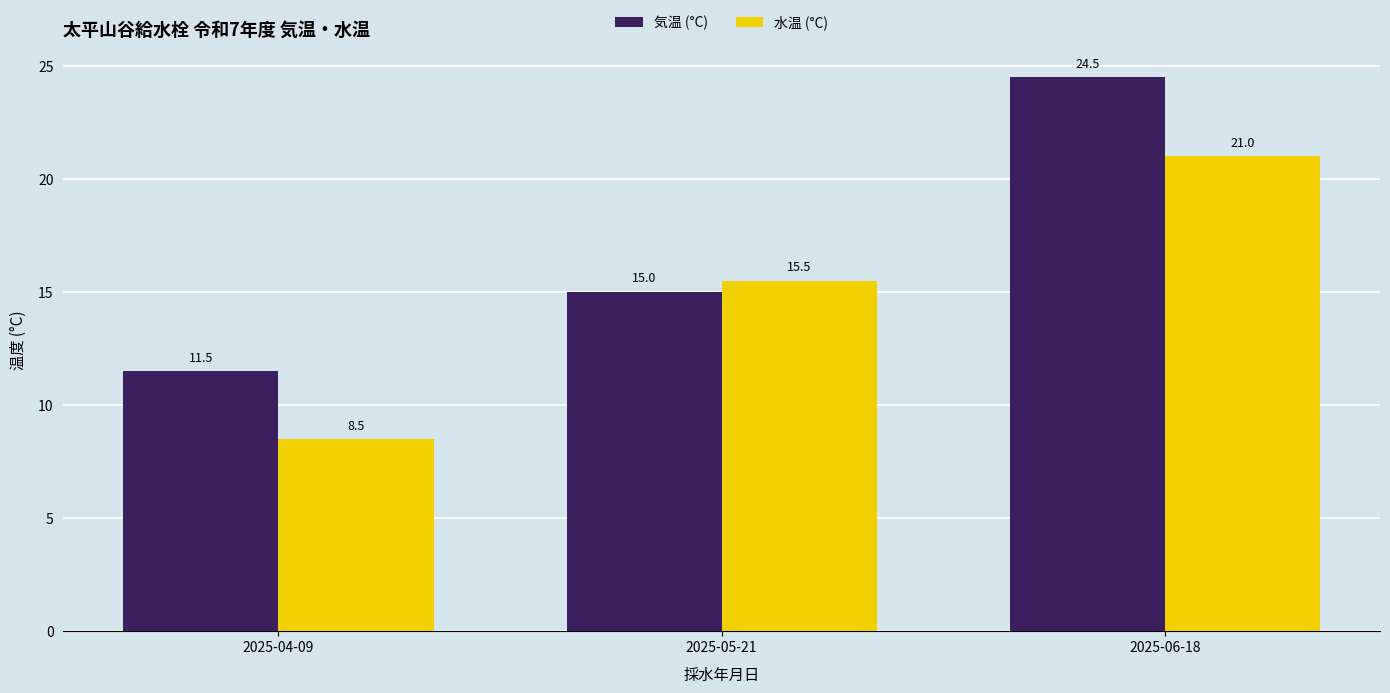

What is the average value of the 水温 (°C) series?

15.0